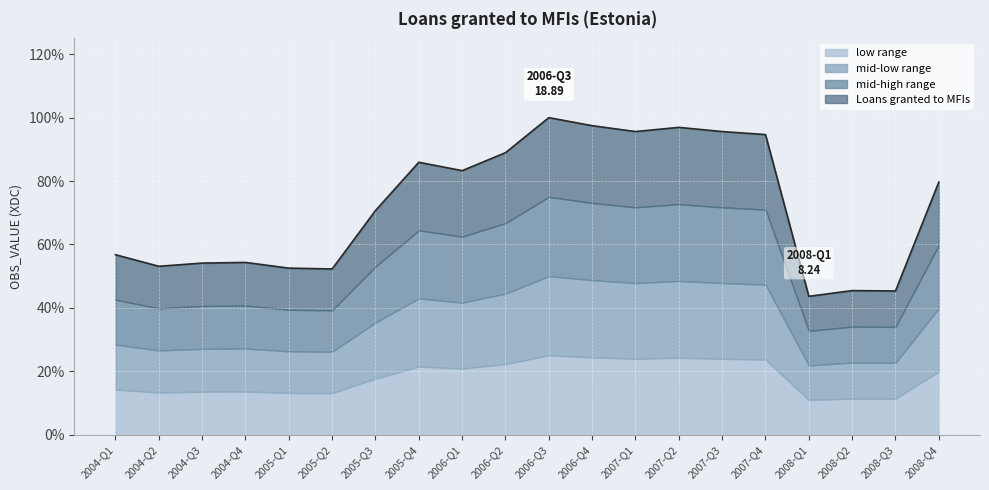

What is the label of the 15th point from the right?

2005-Q2